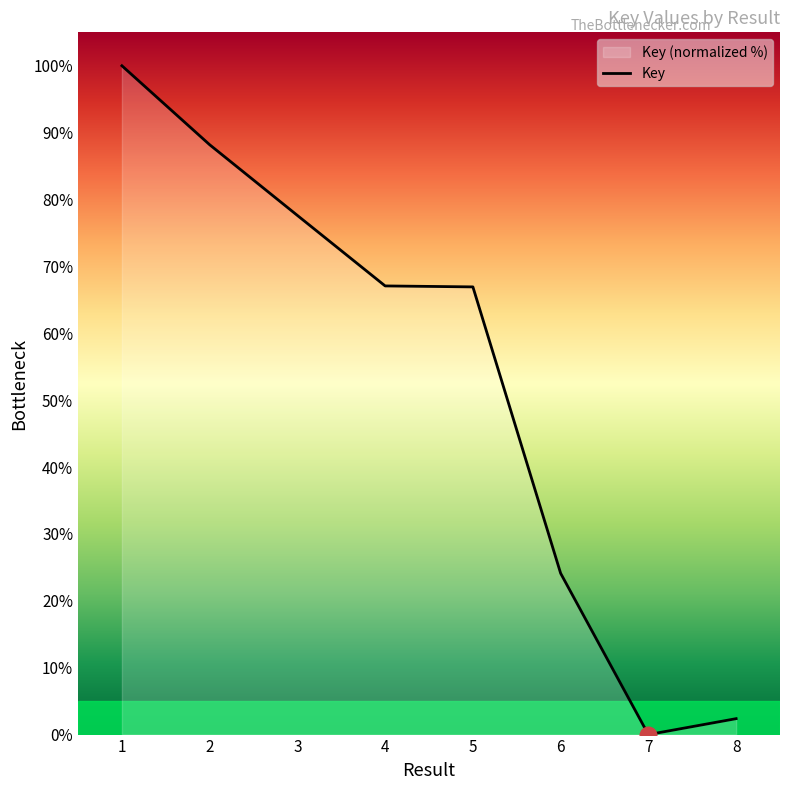

The chart shows a value of 2.4 at 8. True or false?

True